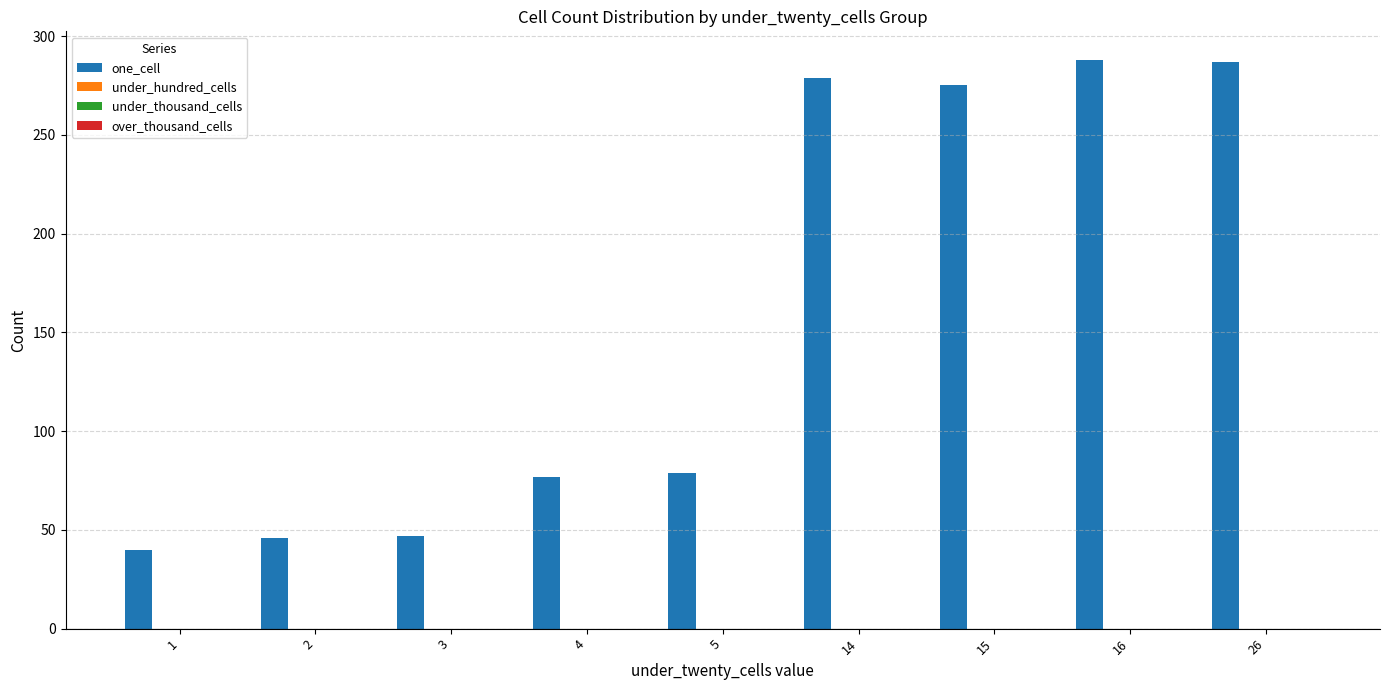

What is the difference between the maximum and minimum values?

248